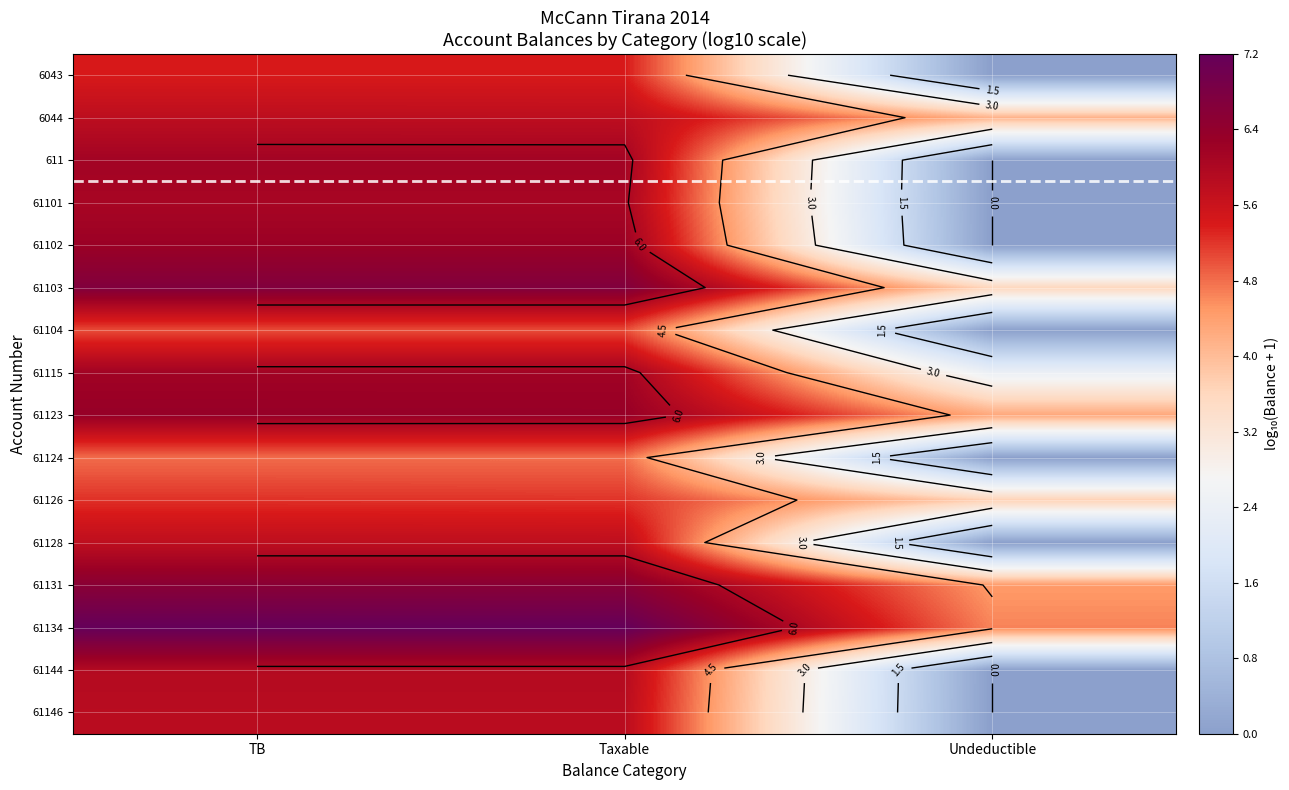

Is it true that 61115 equals 6.2 at TB?

True